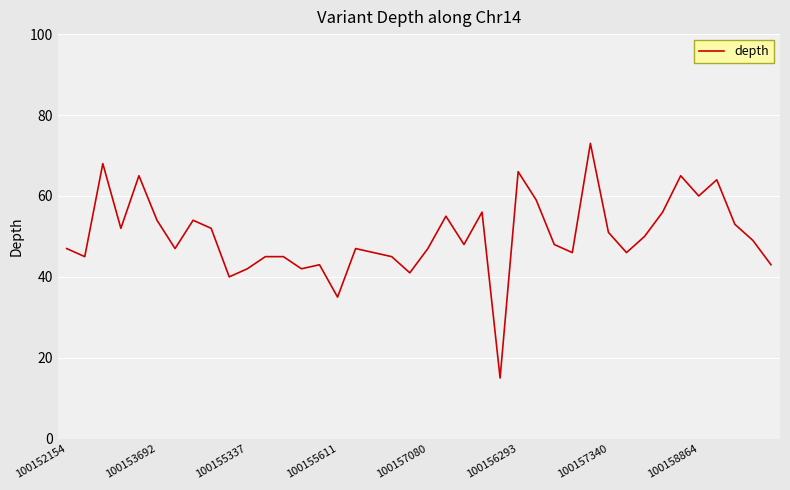

What is the difference between the maximum and minimum values?

58